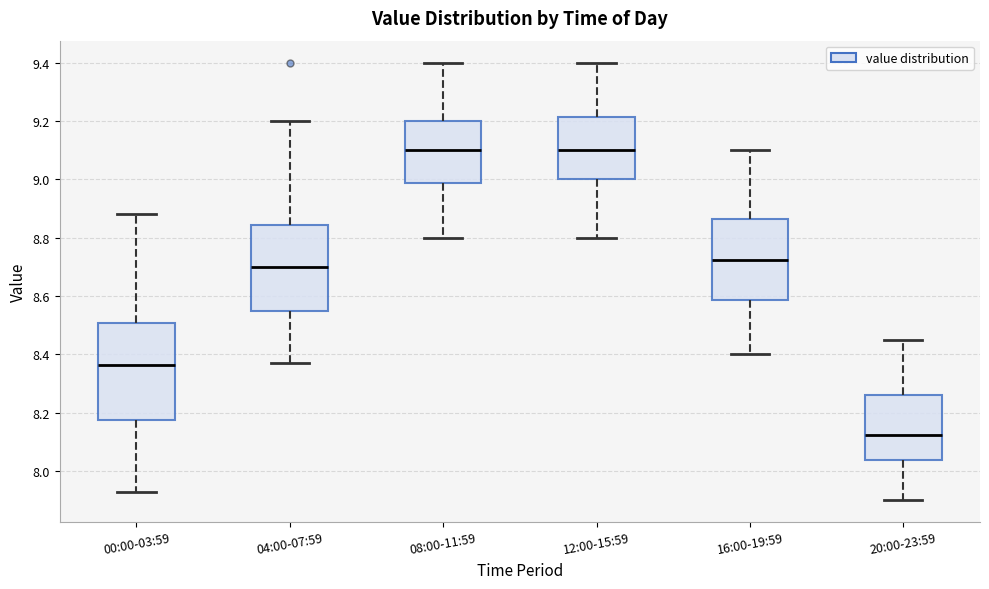

Which box is the tallest, from its lower edge to its upper edge?

00:00-03:59